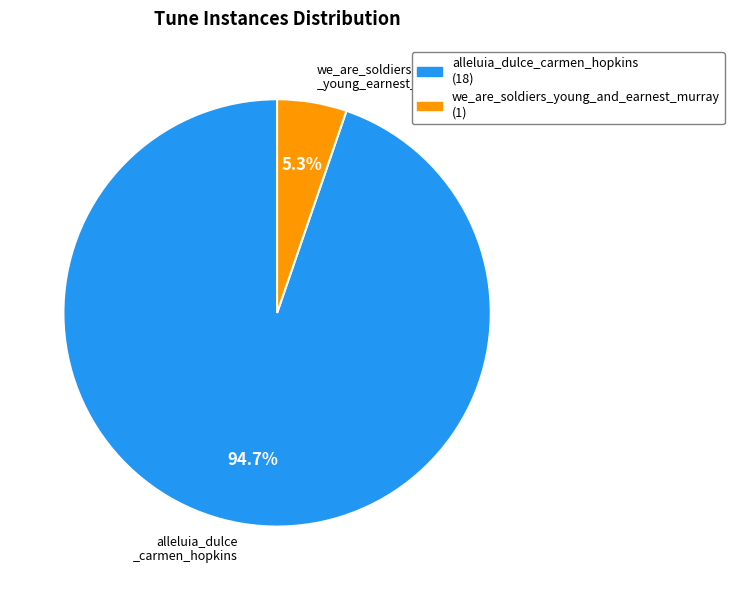

Which category accounts for the majority?

alleluia_dulce _carmen_hopkins